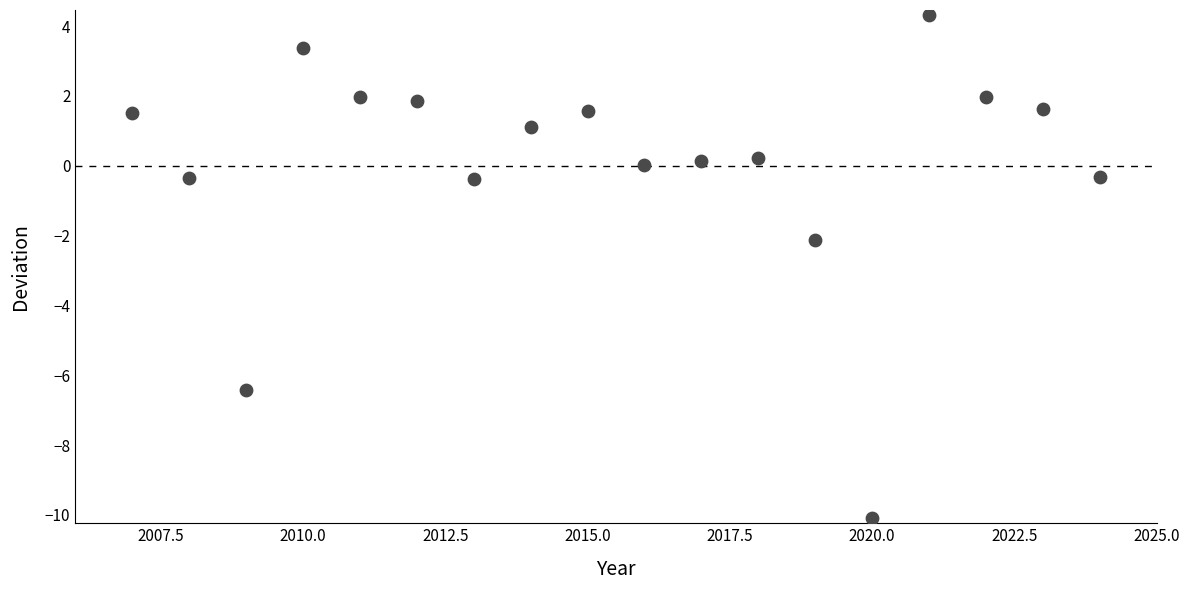

What is the range of Y values (max minus min)?

14.4